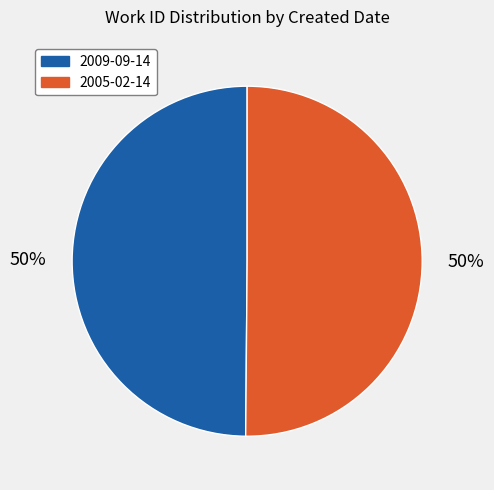

Count the number of slices in the pie.

2